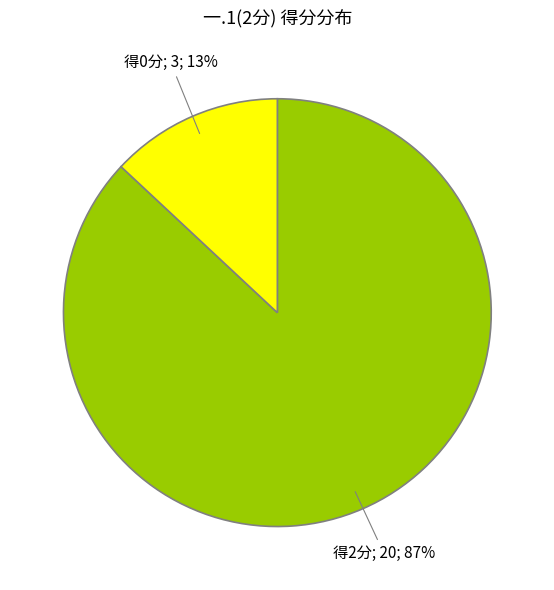

To the nearest percent, what is the difference between the largest and smallest slice percentages?

74%